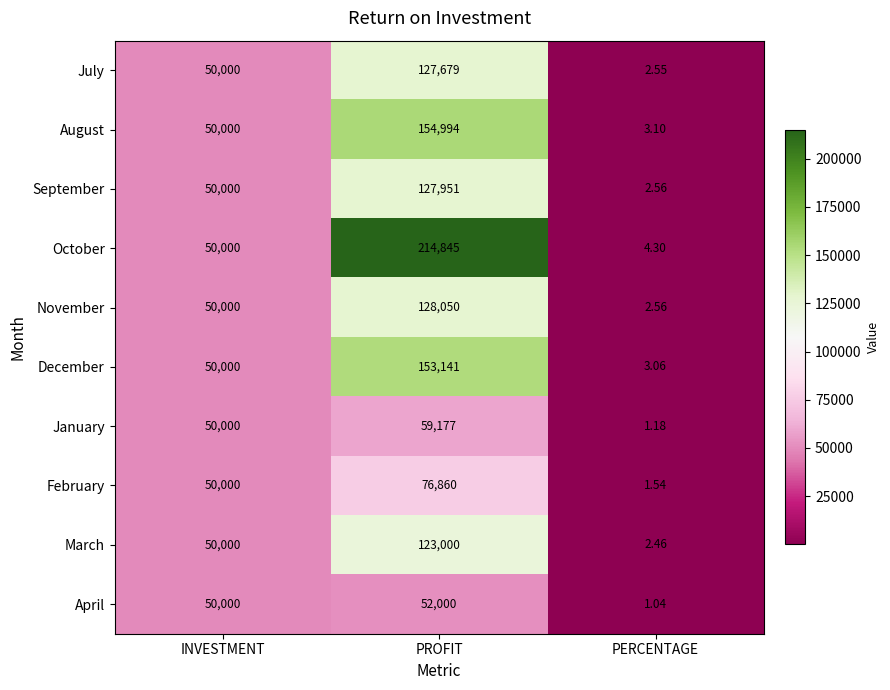

How many distinct data groups are displayed?

10